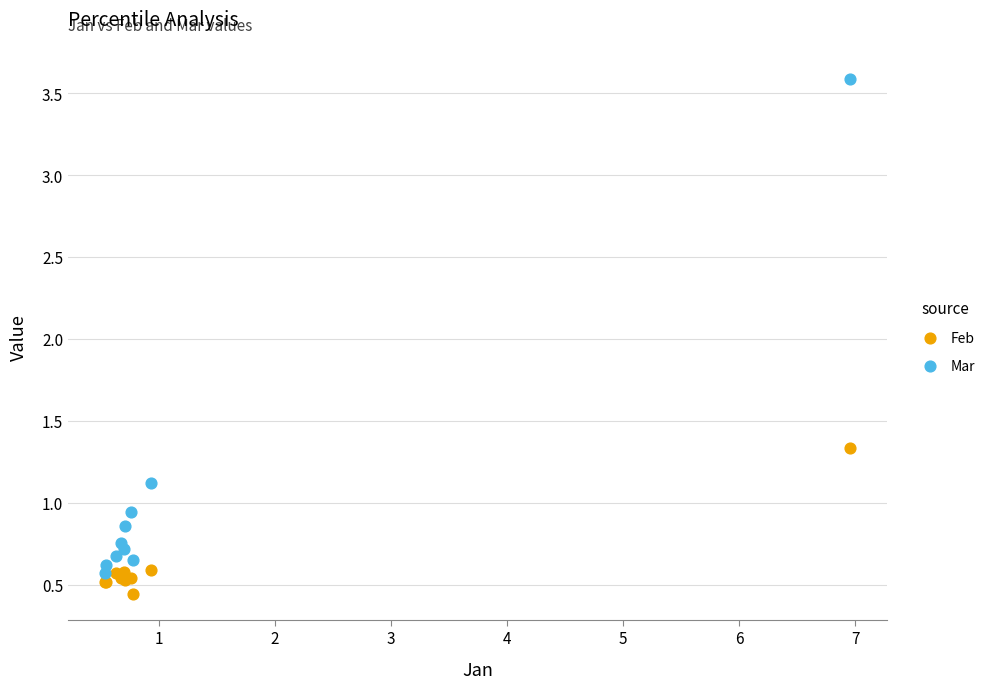

Which series reaches the maximum Y coordinate?

Mar